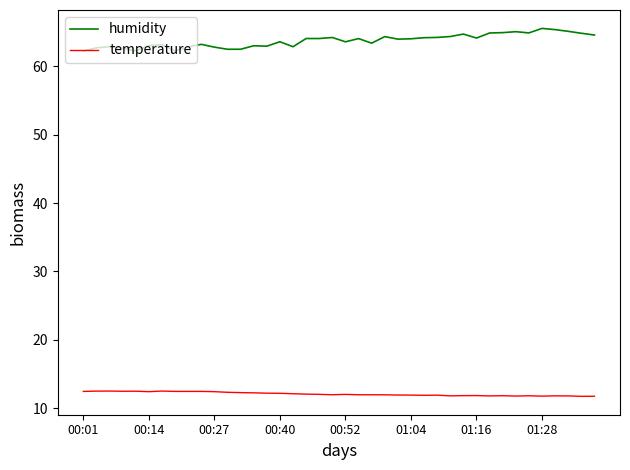

What are all the series names shown in the legend?

humidity, temperature